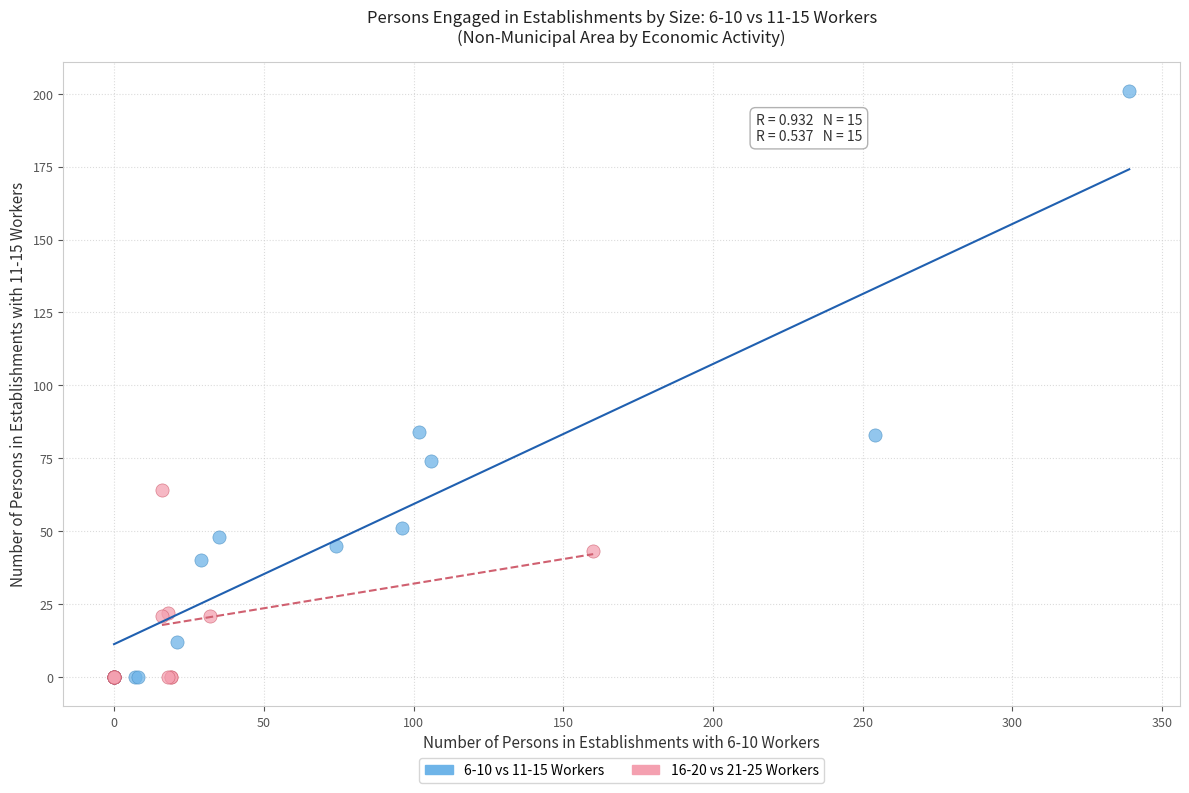

Which series has the largest Y range (max minus min)?

6-10 vs 11-15 Workers